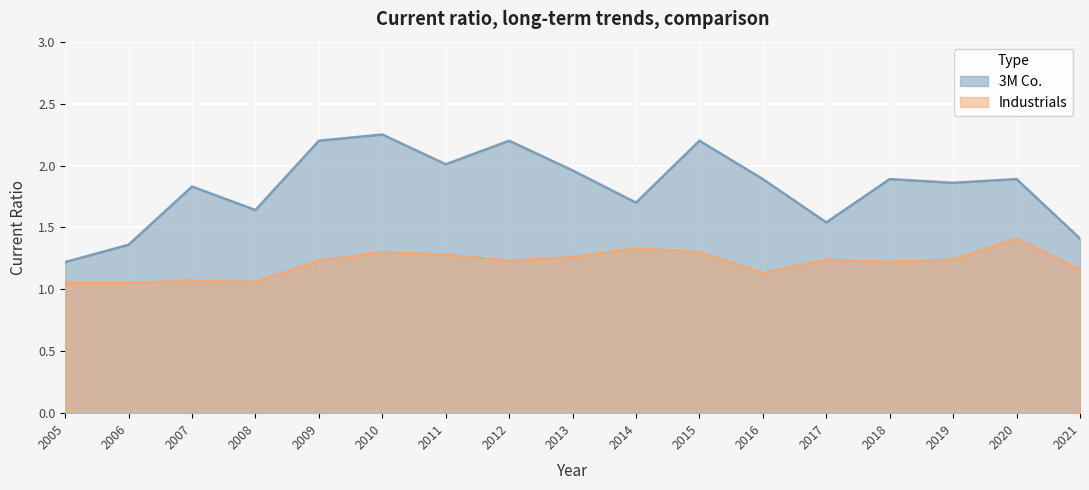

How many interior local valleys does the 3M Co. series have?

5